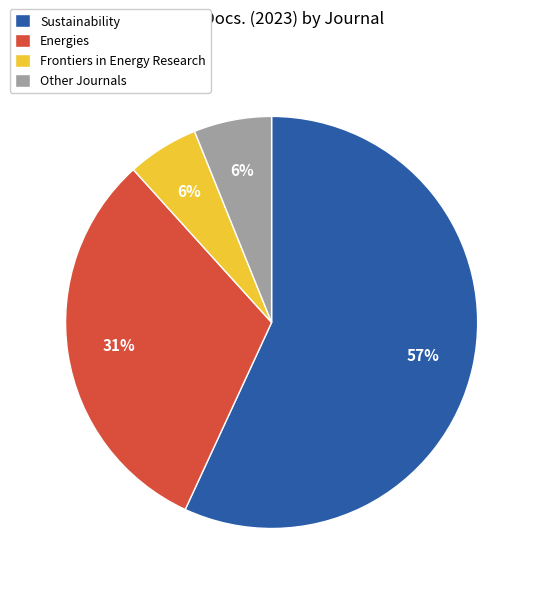

To the nearest percent, what is the difference between the largest and smallest slice percentages?

51%